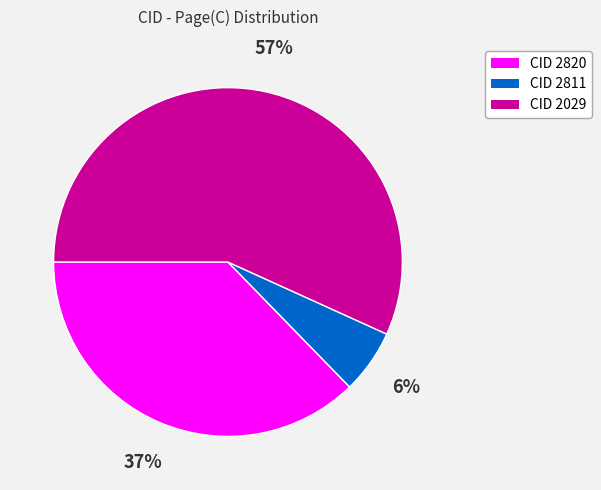

To the nearest percent, what percentage of the pie is CID 2820?

37%